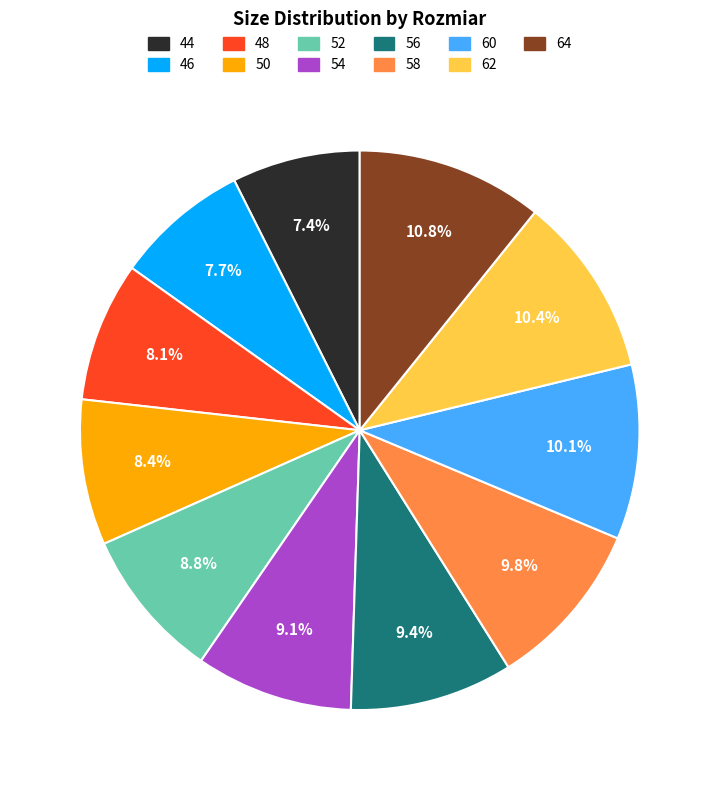

Is the sum of 52 and 60 greater than half?

No